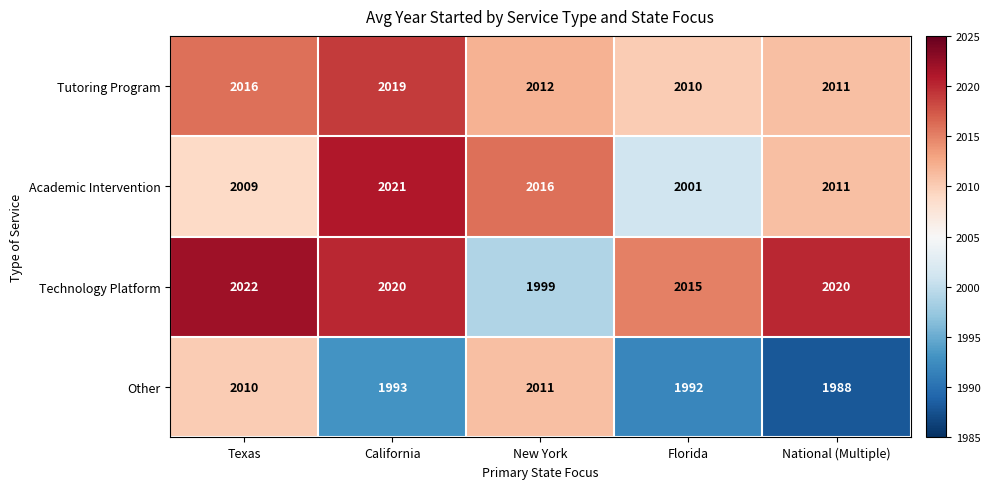

Reading left to right, what are all the values shown in this chart?

Tutoring Program: 2016	2019	2012	2010	2011
Academic Intervention: 2009	2021	2016	2001	2011
Technology Platform: 2022	2020	1999	2015	2020
Other: 2010	1993	2011	1992	1988